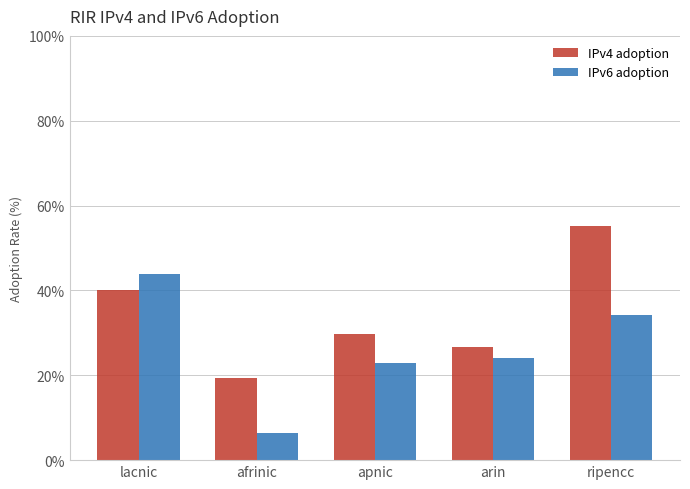

Which series has the widest spread of values?

IPv6 adoption